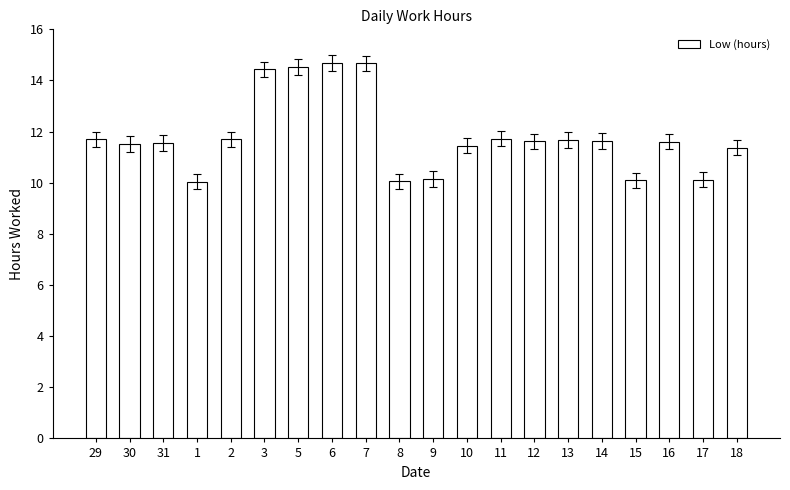

Where does the data first go above 11?

29